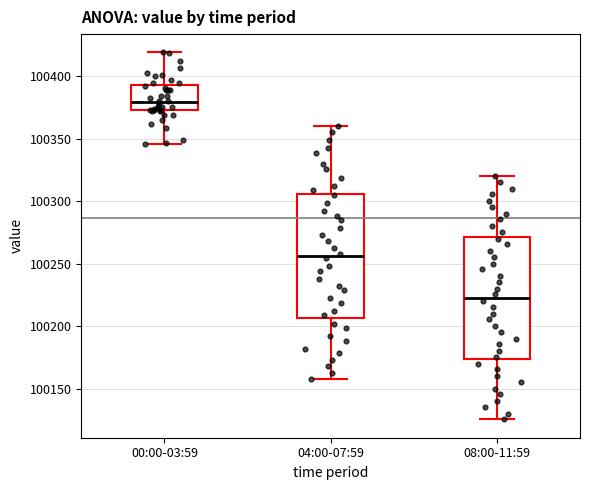

Reading left to right, transcribe this box plot: for each box, give where its median line is, the range the box spans, and where its two whiskers end, as read against the y-axis. The values are not printed on the chart, so give them approximately, as read against the axis.

00:00-03:59: median 100380, box 100375 to 100395, whiskers 100345 to 100420
04:00-07:59: median 100255, box 100205 to 100305, whiskers 100160 to 100360
08:00-11:59: median 100225, box 100175 to 100270, whiskers 100125 to 100320